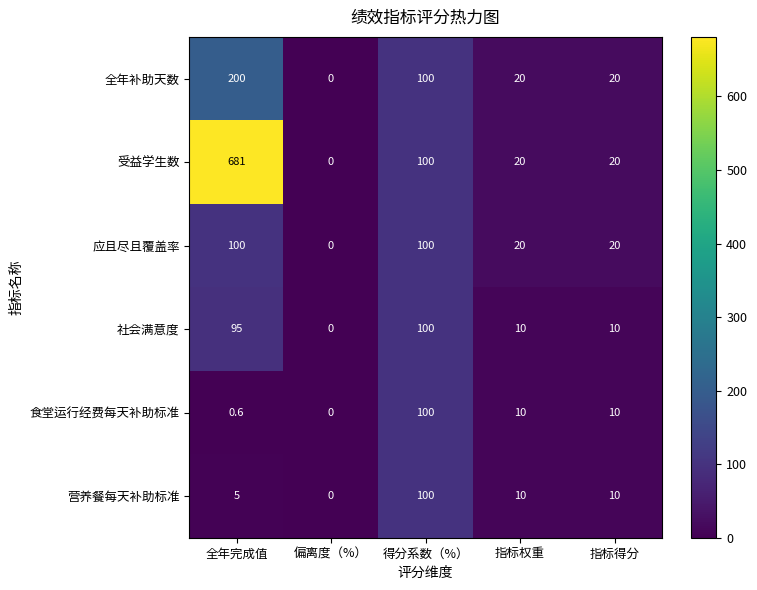

Where does the 应且尽且覆盖率 series first go above 20?

全年完成值